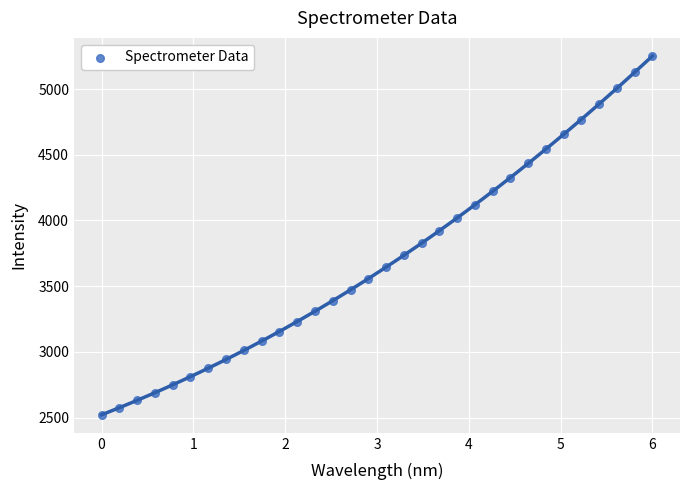

What is the range of X values (max minus min)?

6.0